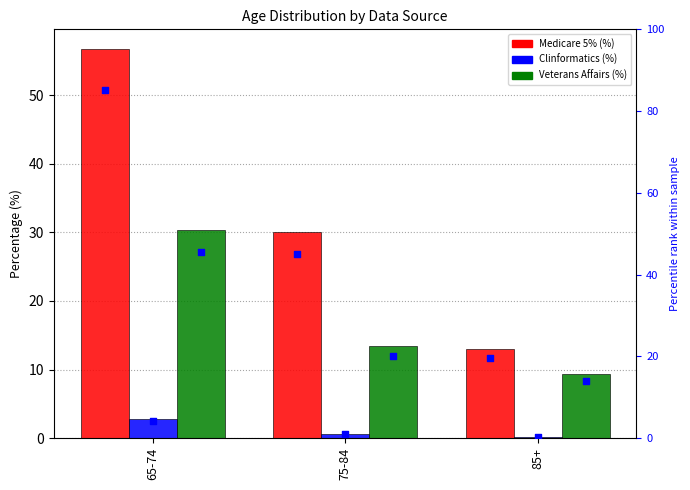

At how many categories does at least one series exceed 73?

1